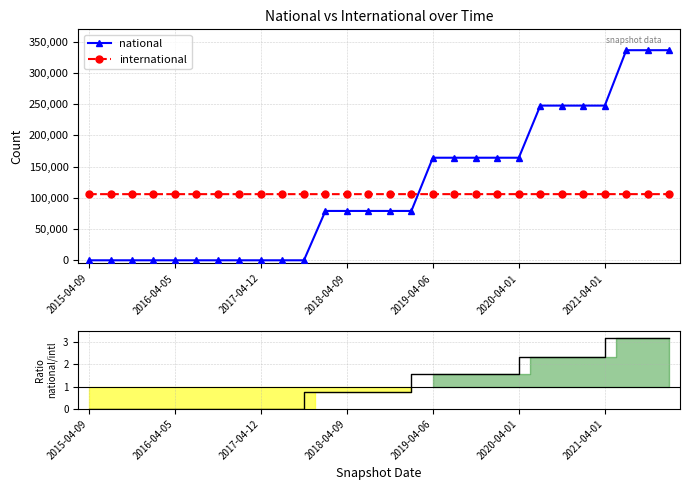

True or false: national and international cross at least once.

True